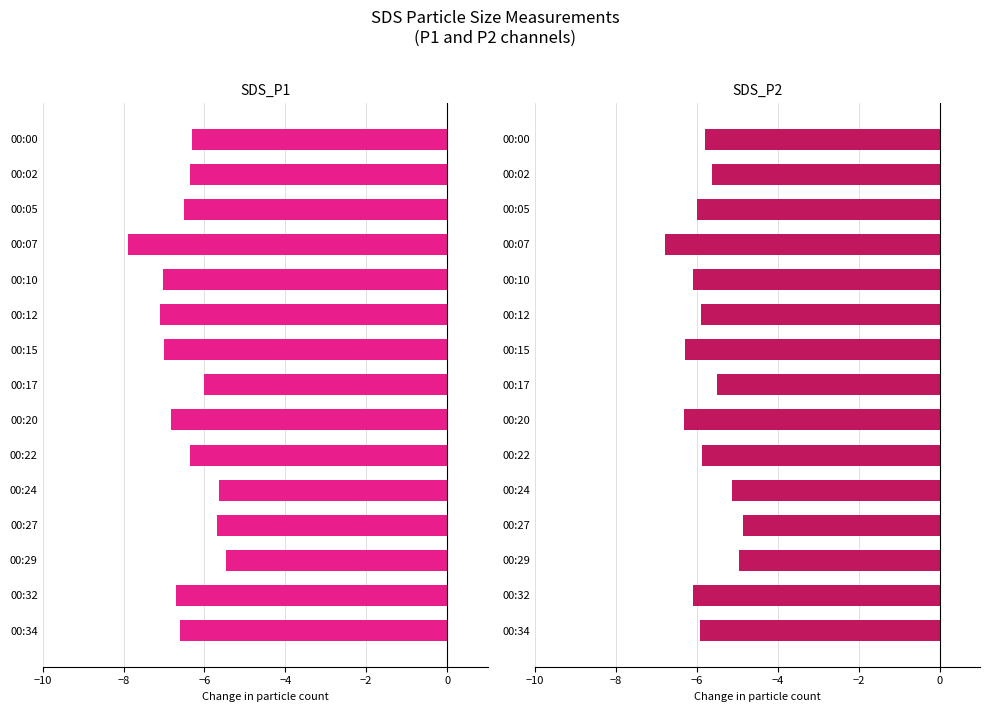

What is the label of the 3rd bar from the right?

12